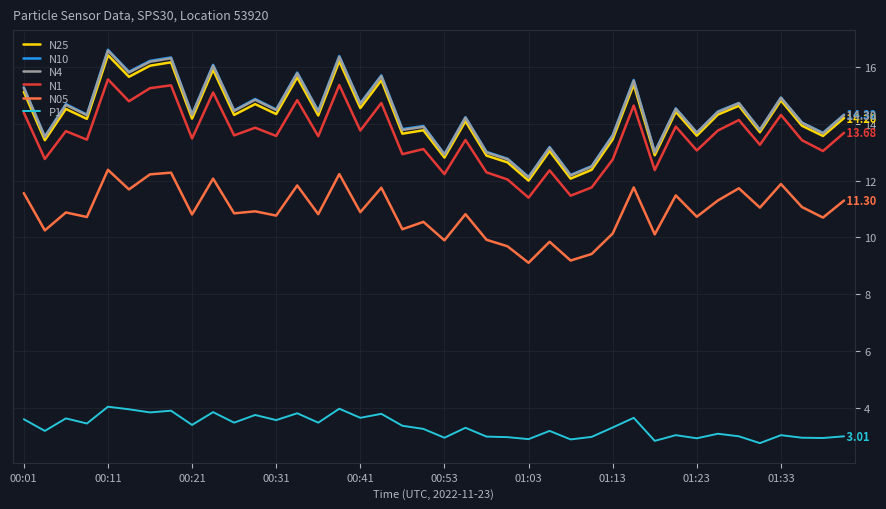

Is this an area chart (filled region under the line)?

No